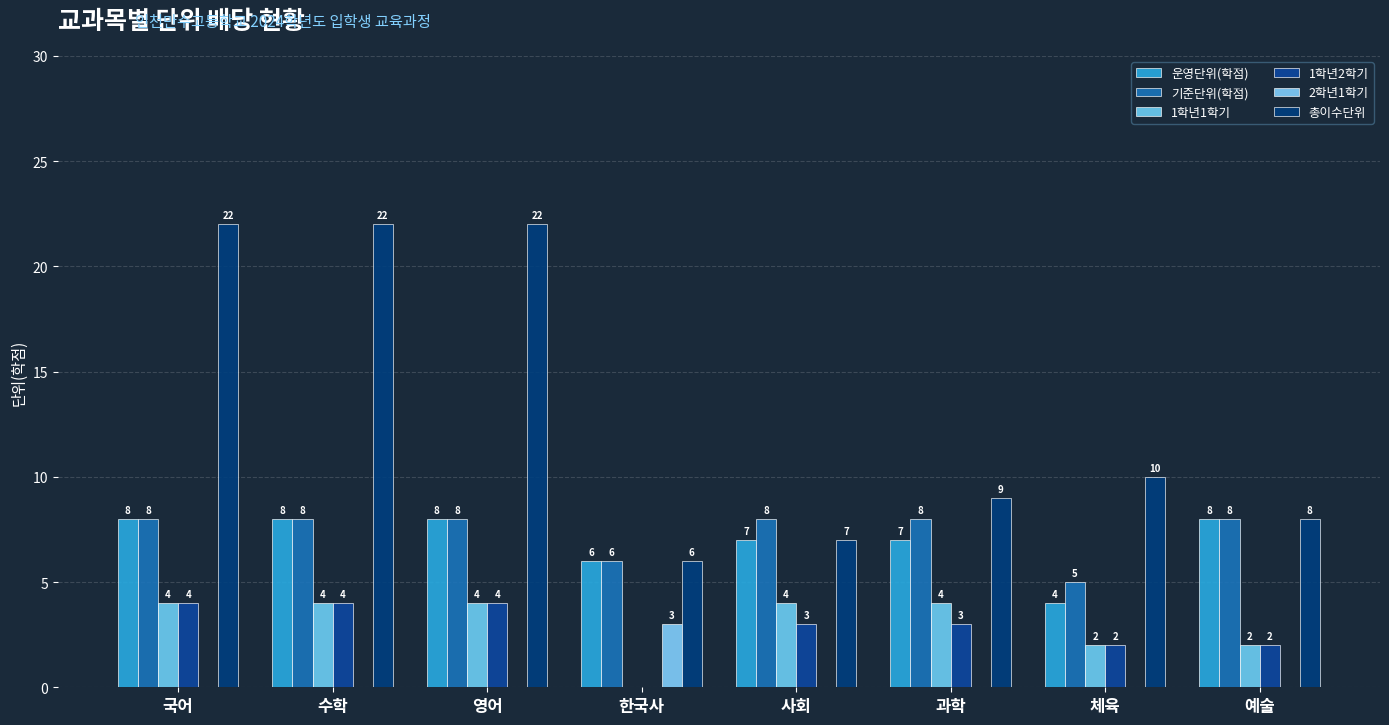

How many distinct data groups are displayed?

6